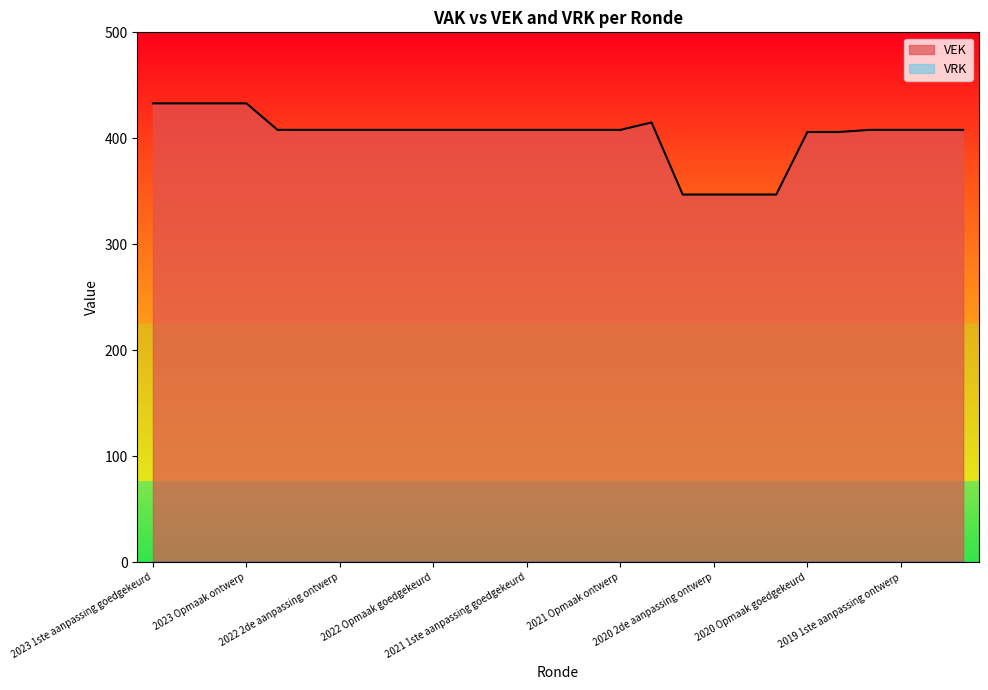

What is the difference between the maximum and minimum values in the VEK series?

86